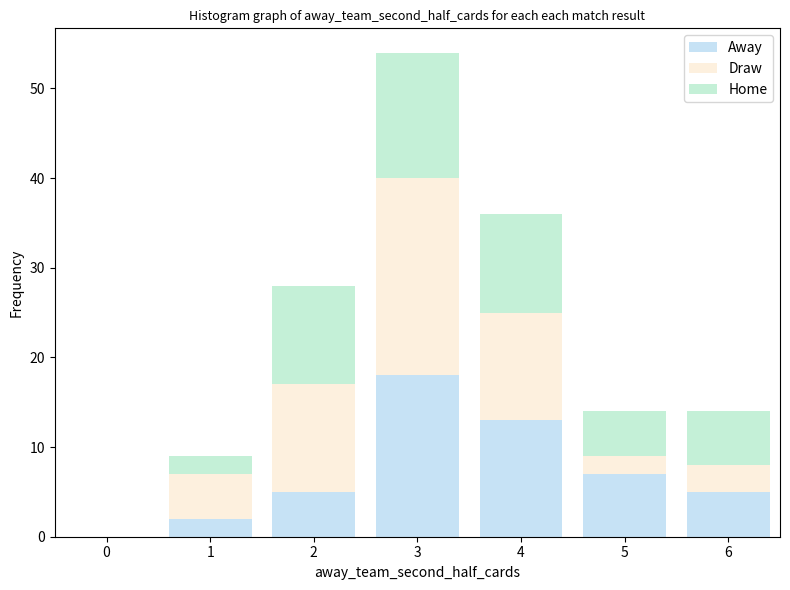

Reading right to left, list the values for the Away series.

6=5	5=7	4=13	3=18	2=5	1=2	0=0